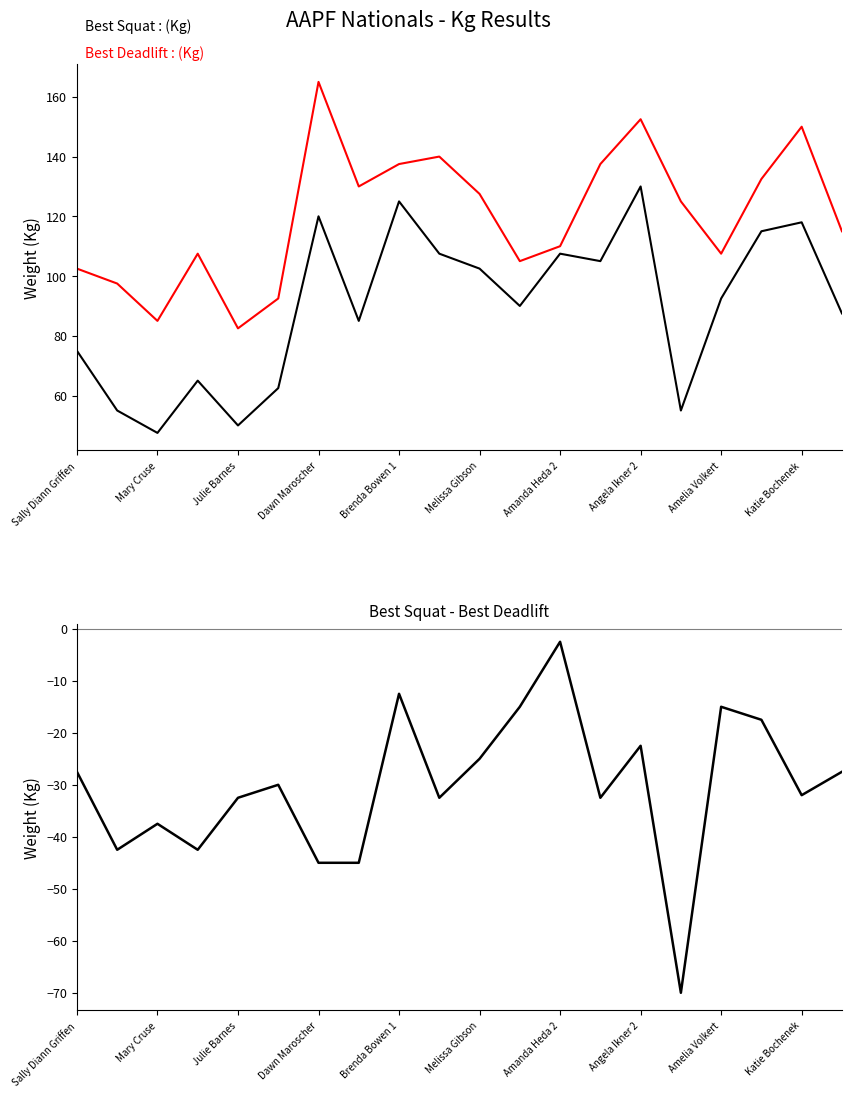

Rank the series by their average value, from highest to lowest.

Best Deadlift, Best Squat, Squat-Deadlift